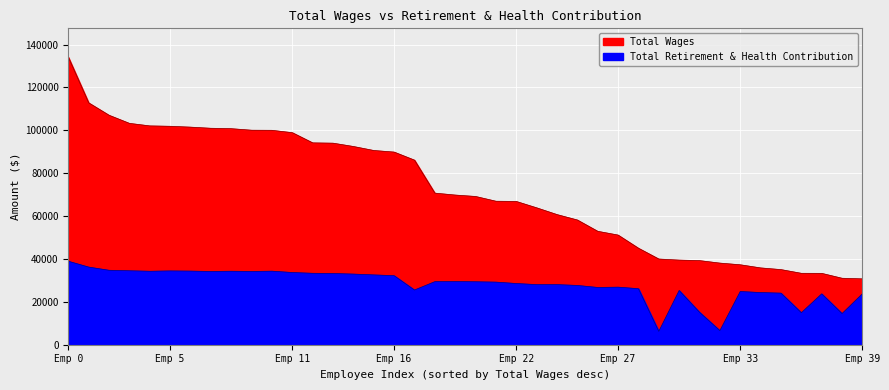

Which has a higher value, 17 or 20?

17